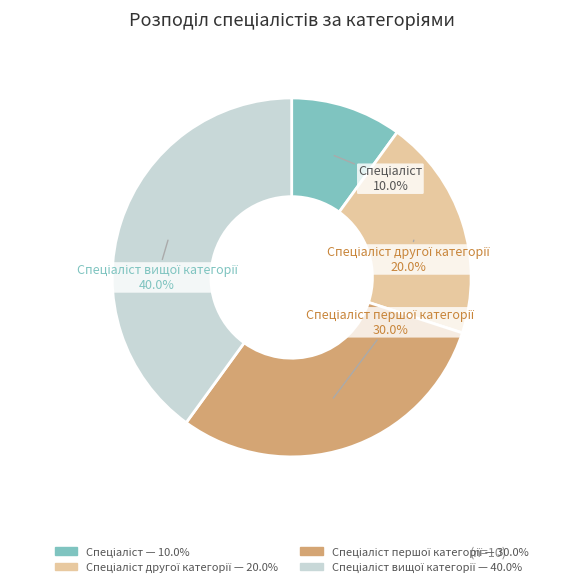

How many slices are in this pie chart?

4